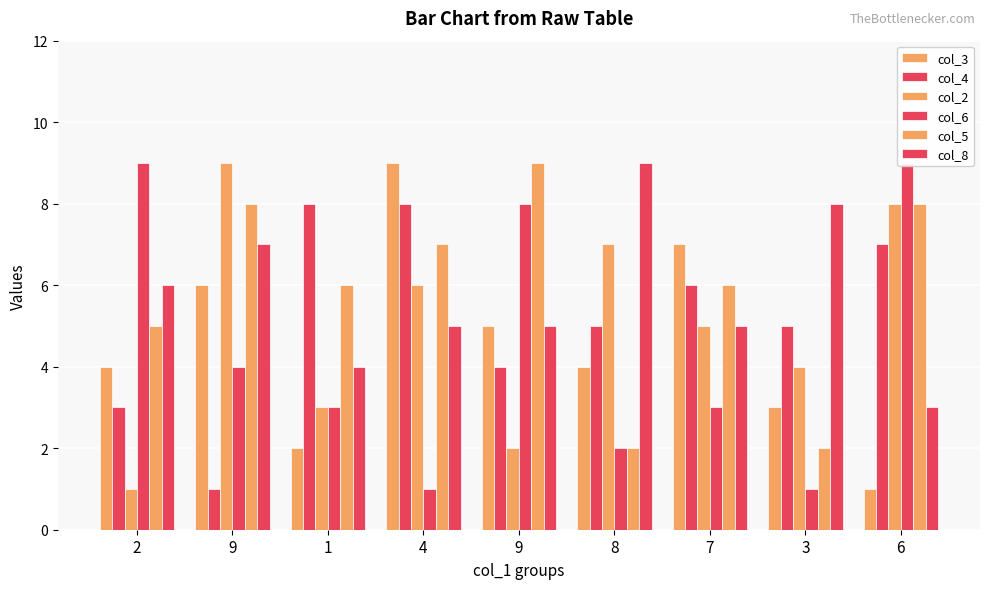

List the series in order of their peak value, lowest first.

col_4, col_3, col_2, col_6, col_5, col_8